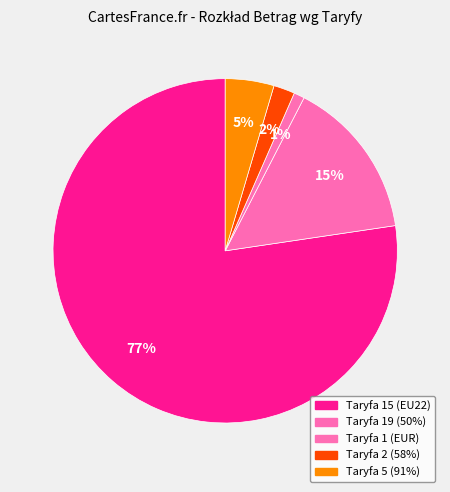

Which category has the biggest portion of the pie?

Taryfa 15 (EU22)